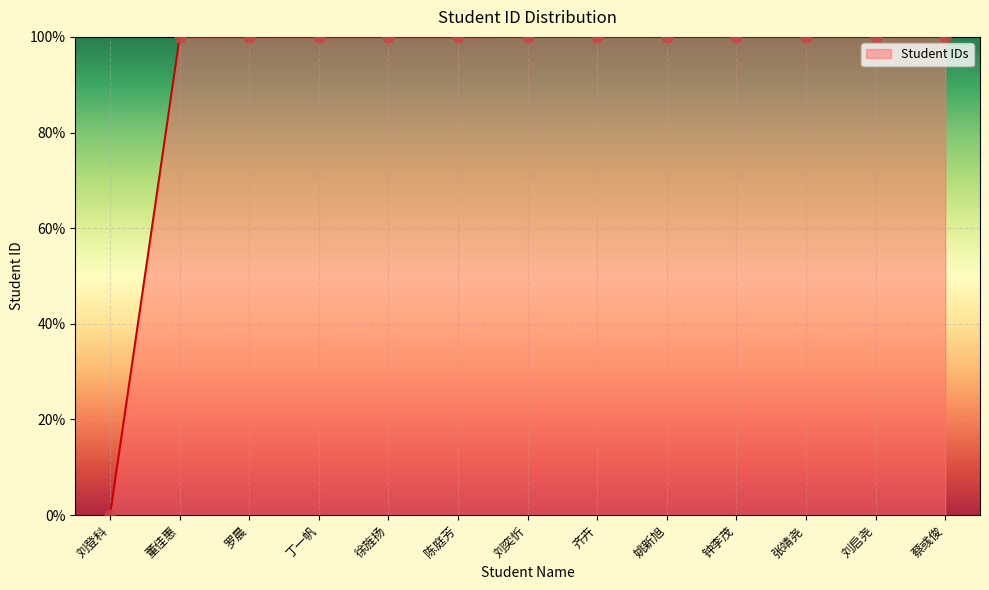

Which has a higher value, 刘登科 or 张靖尧?

张靖尧